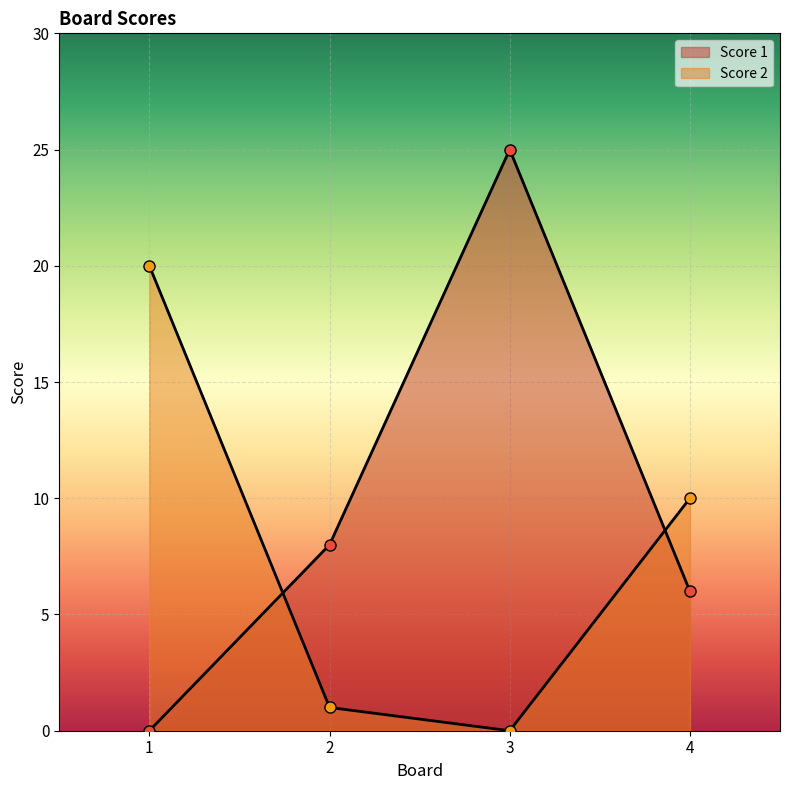

Where does the Score 1 series first go above 8?

3